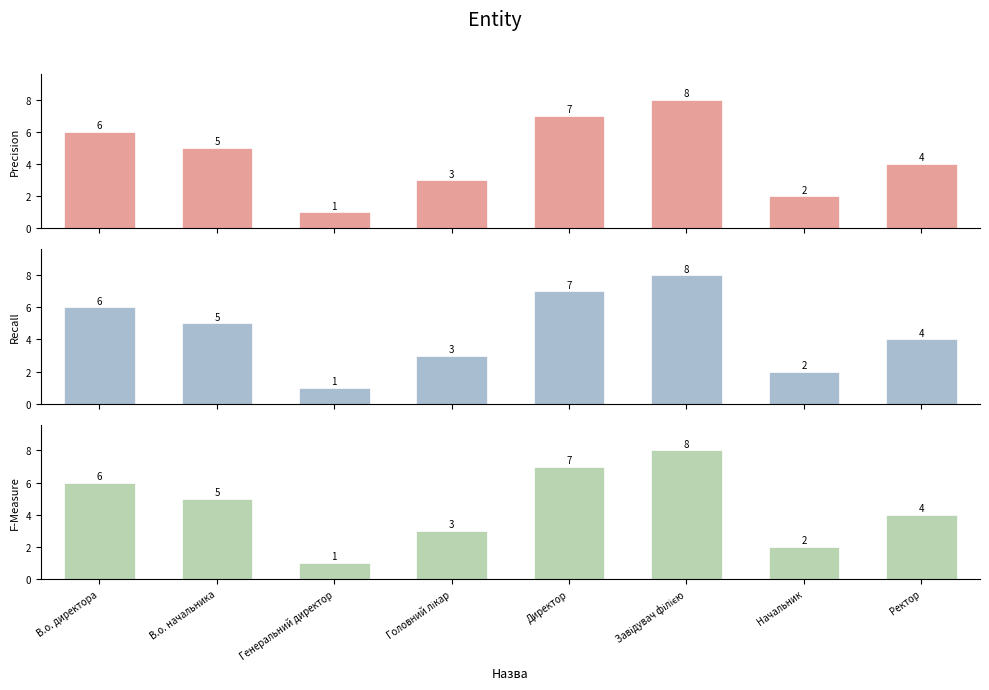

Between В.о. директора and Генеральний директор, which is larger?

В.о. директора